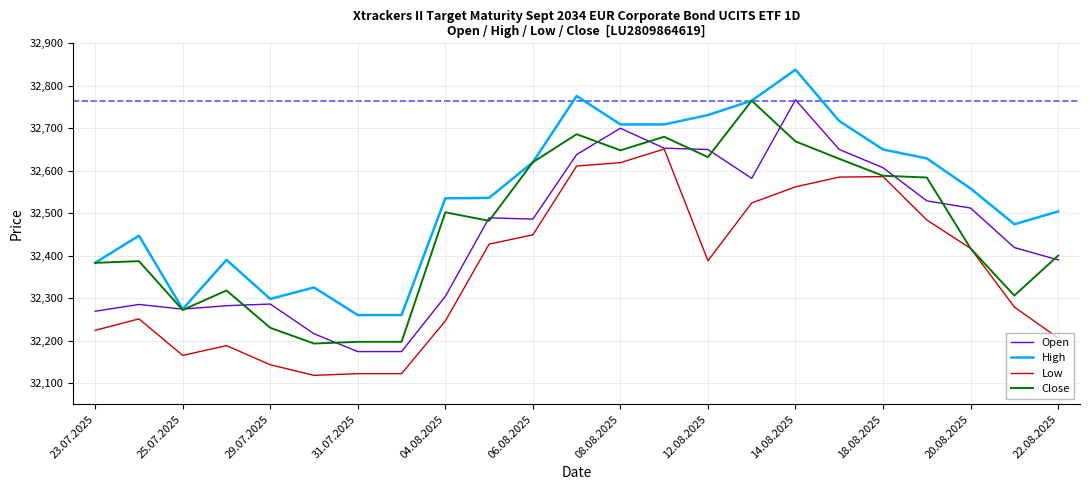

Which series has the largest total across all categories?

High